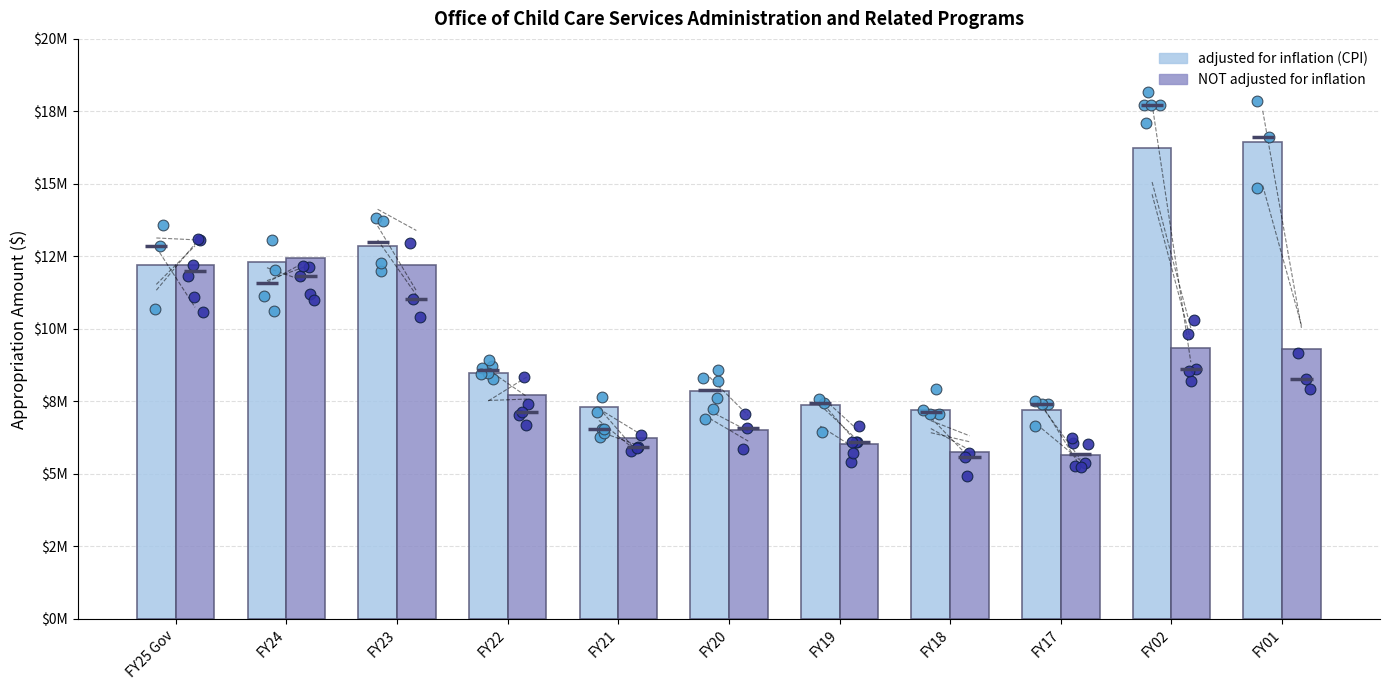

Which series has the largest total across all categories?

adjusted for inflation (CPI)